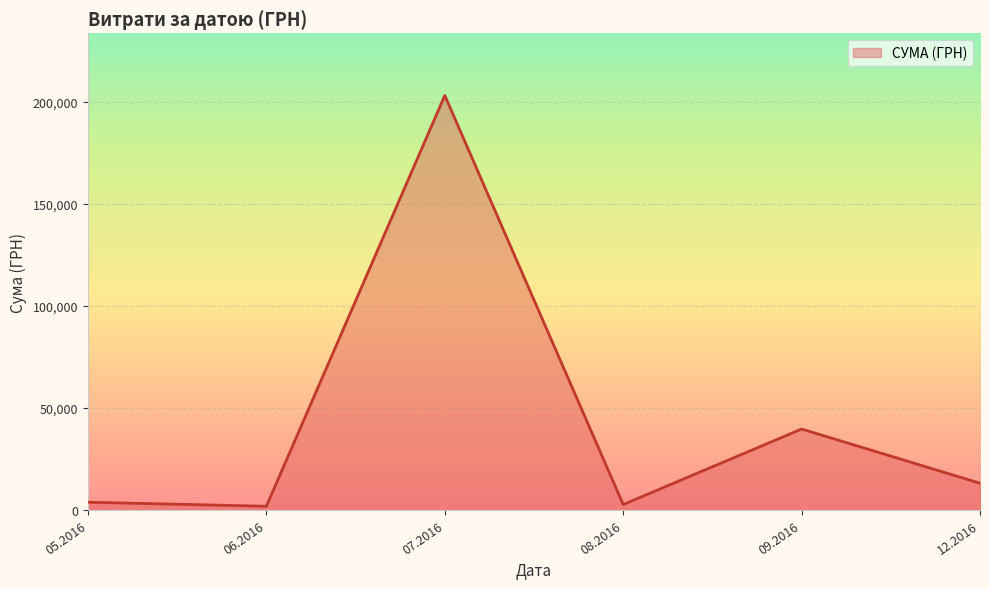

Where is the first local maximum?

07.2016